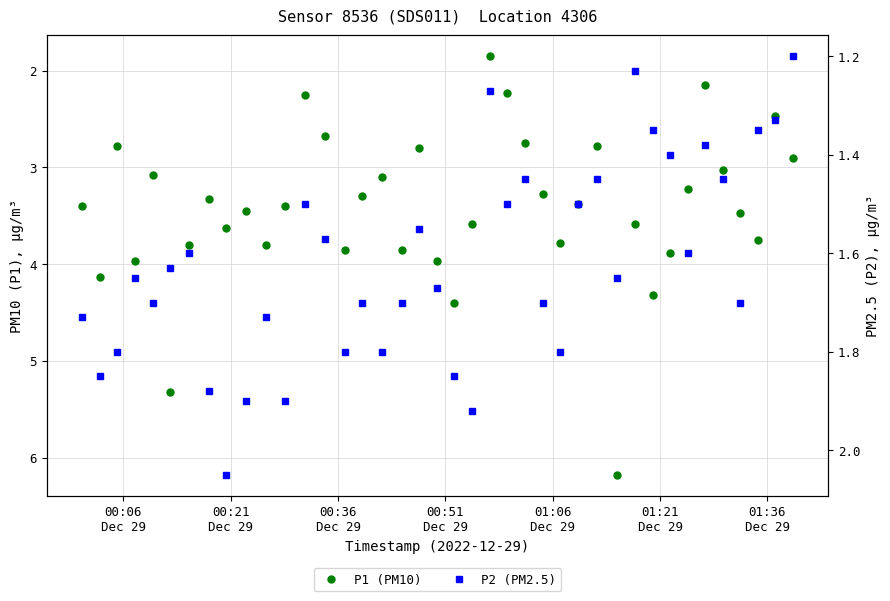

At how many categories does at least one series exceed 3?

29